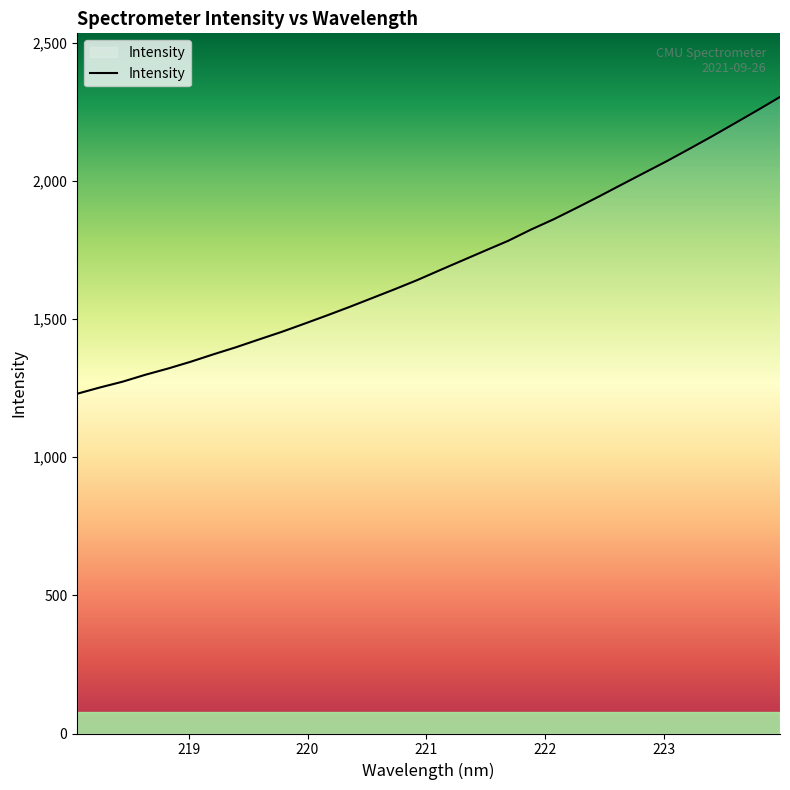

What is the greatest value displayed?

2303.0